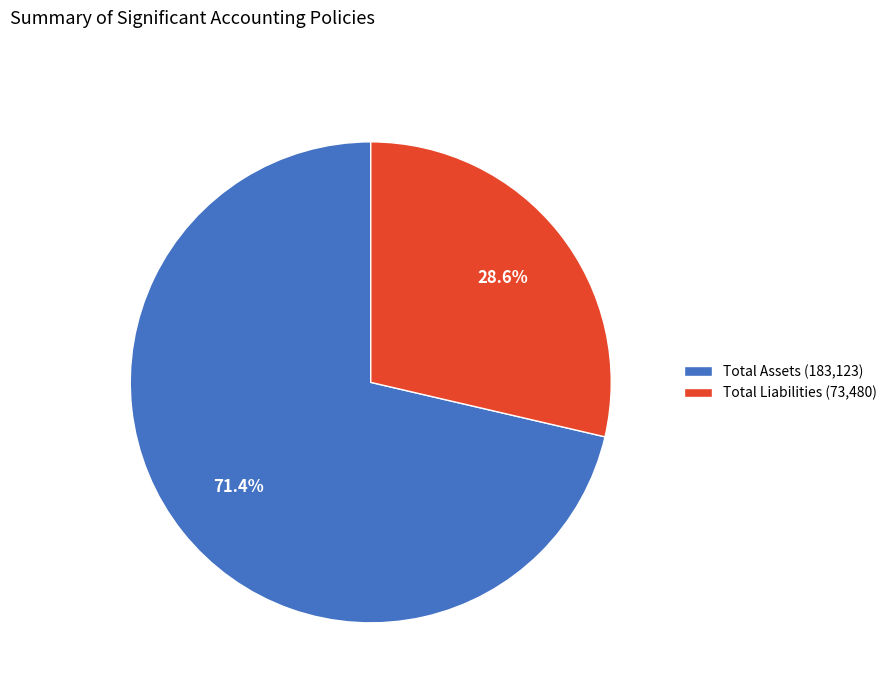

To the nearest percent, what is the difference between the largest and smallest slice percentages?

43%